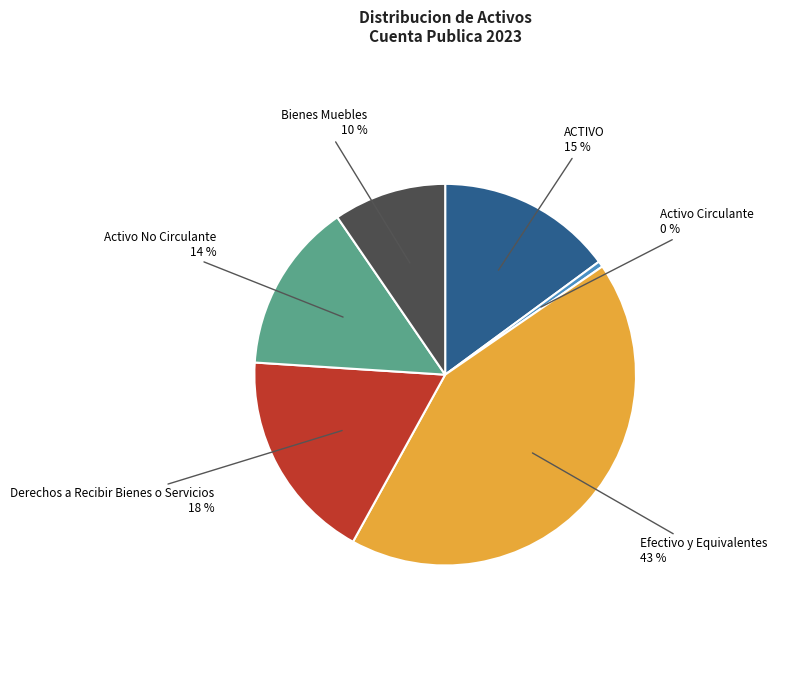

Is the sum of Derechos a Recibir Bienes o Servicios and ACTIVO greater than half?

No